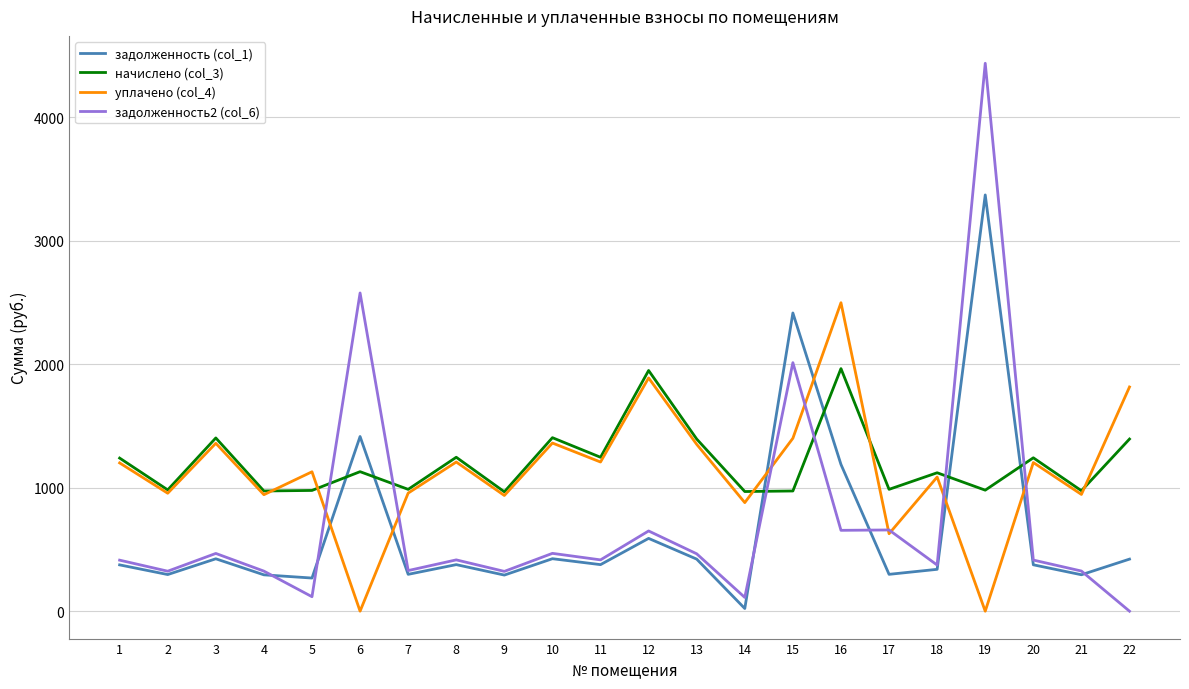

What is the difference between the maximum and minimum values in the уплачено (col_4) series?

2497.6